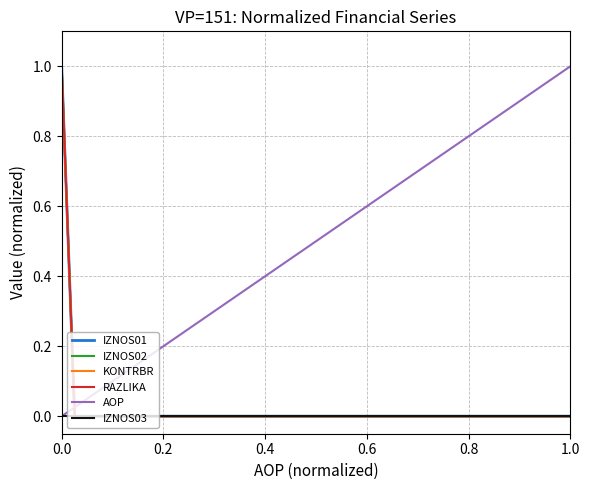

Which series has the largest total across all categories?

AOP